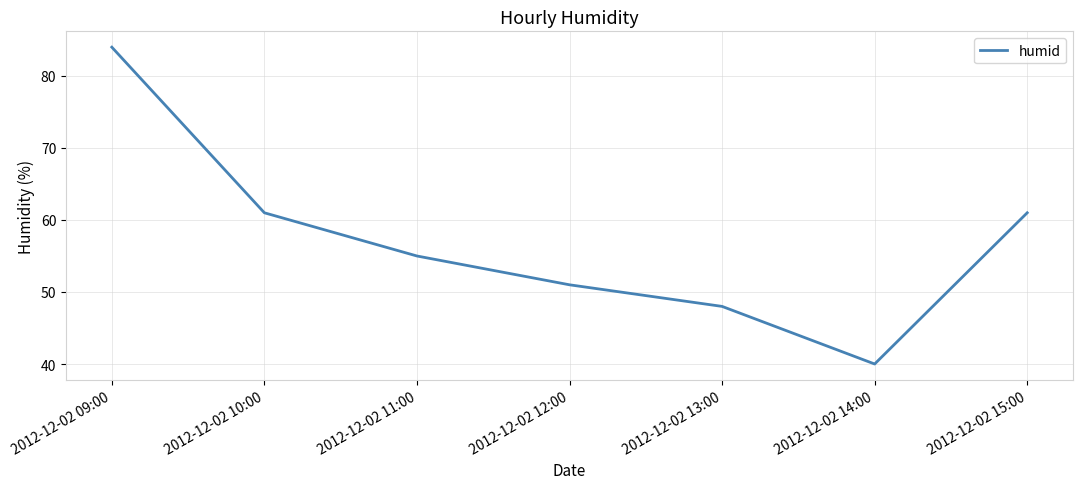

What position from the right is 2012-12-02 09:00?

7